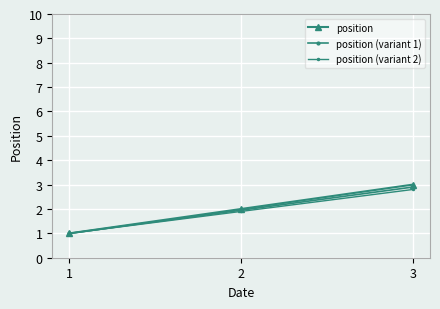

Count the number of data series in this chart.

3